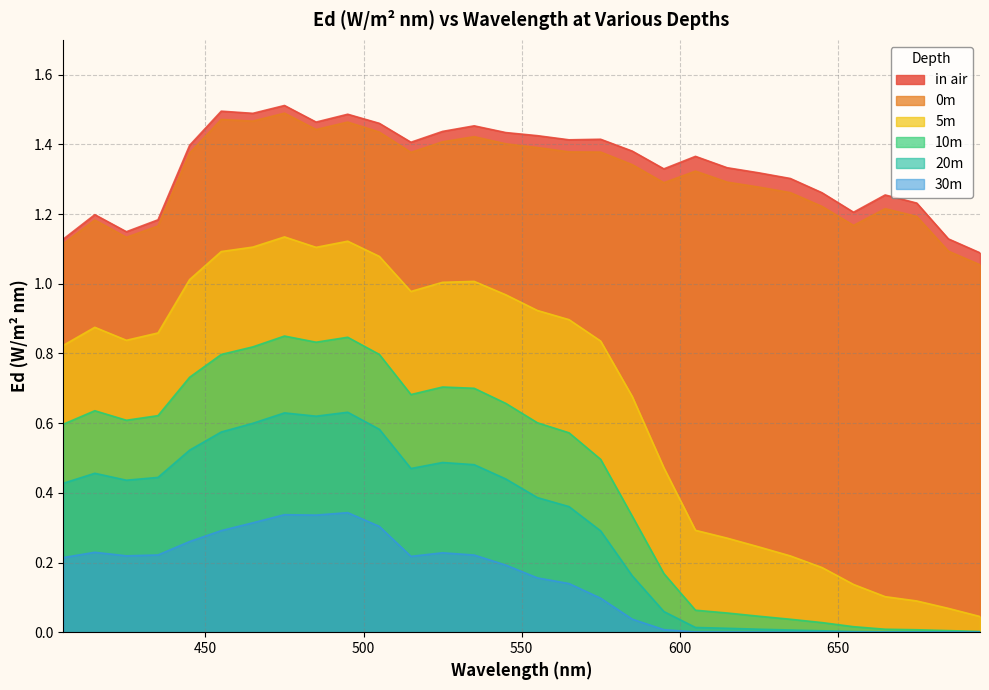

What is the value of the 0m point at the 25th from the left?

1.2